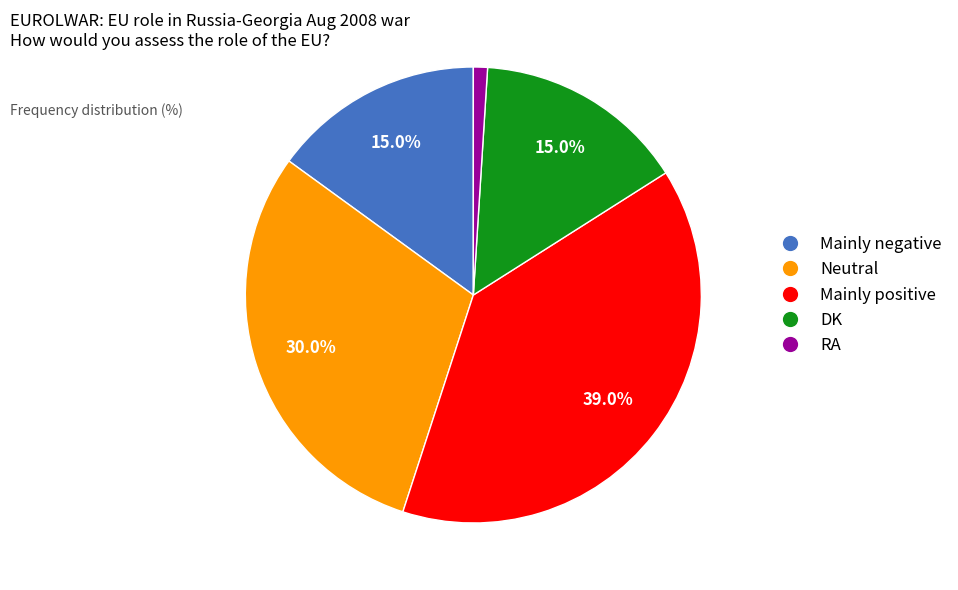

Which category has the smallest portion of the pie?

RA